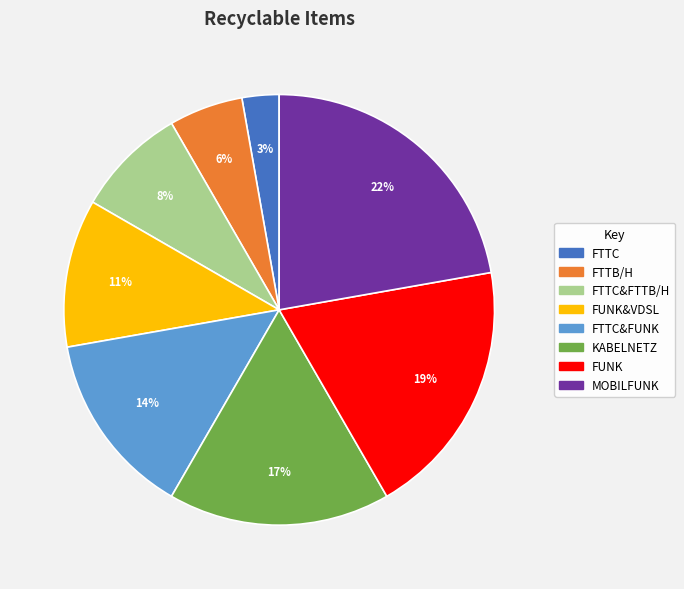

How many segments does this pie chart have?

8